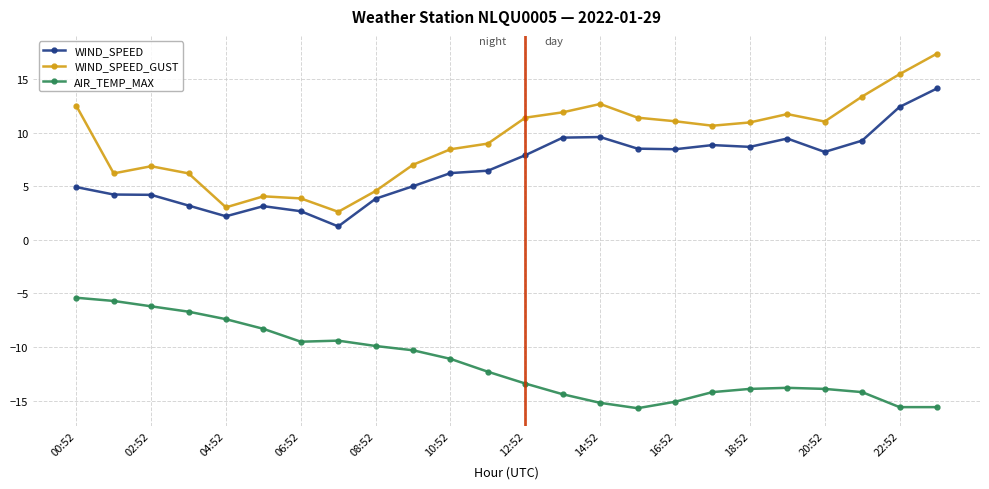

True or false: WIND_SPEED_GUST has more than 1 interior local peaks.

True